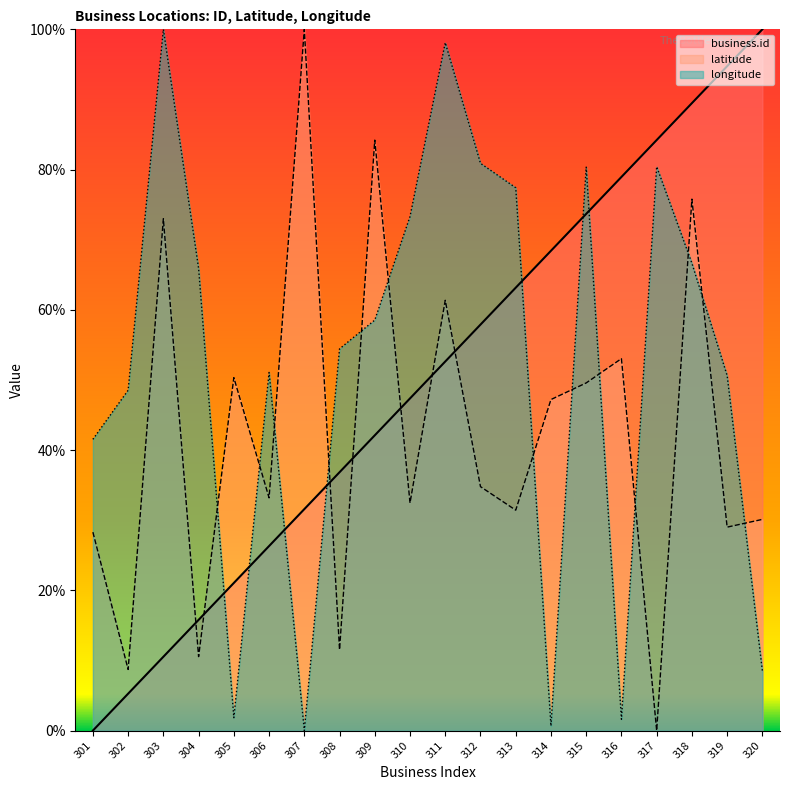

What is the average value of the longitude series?

52.0